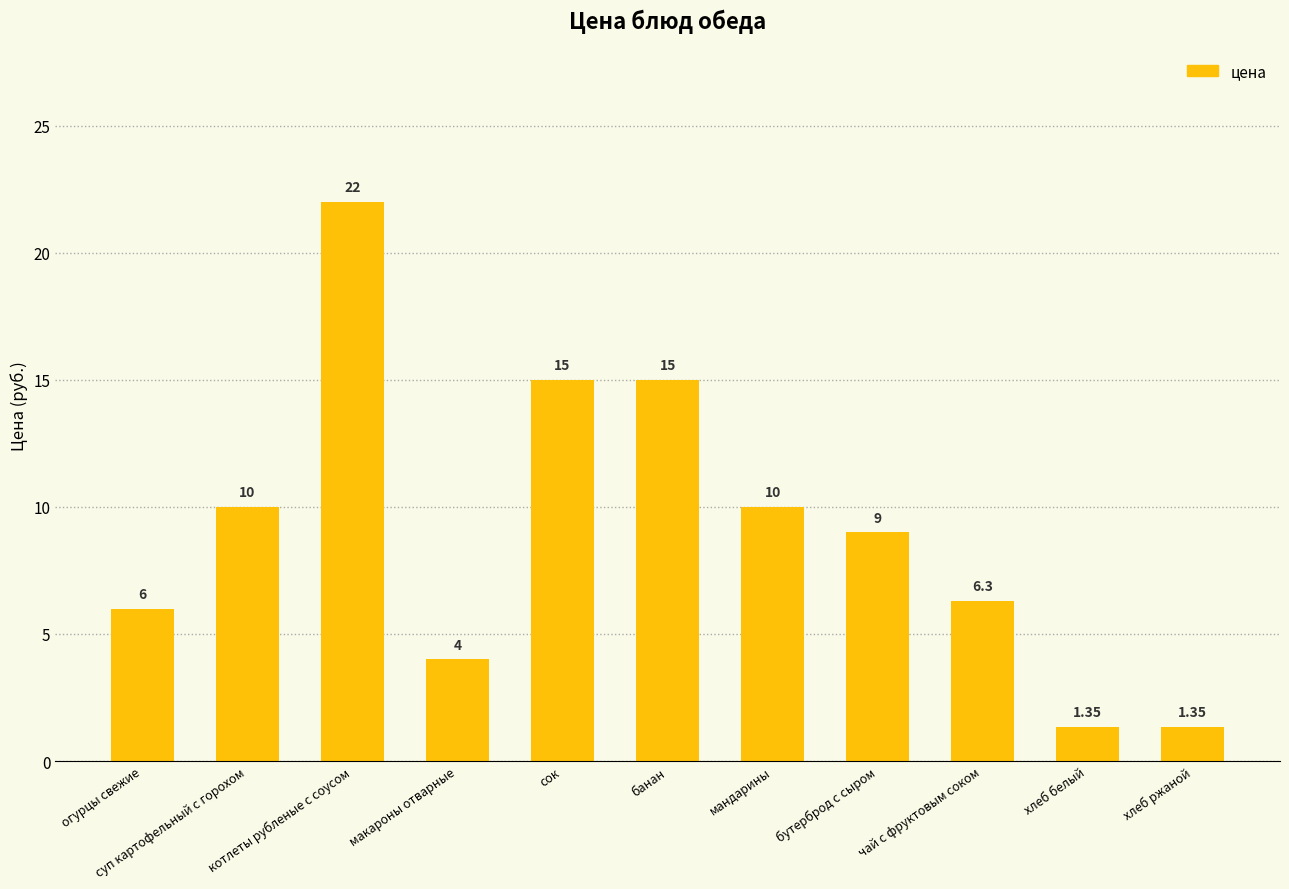

Which has a higher value, макароны отварные or хлеб белый?

макароны отварные